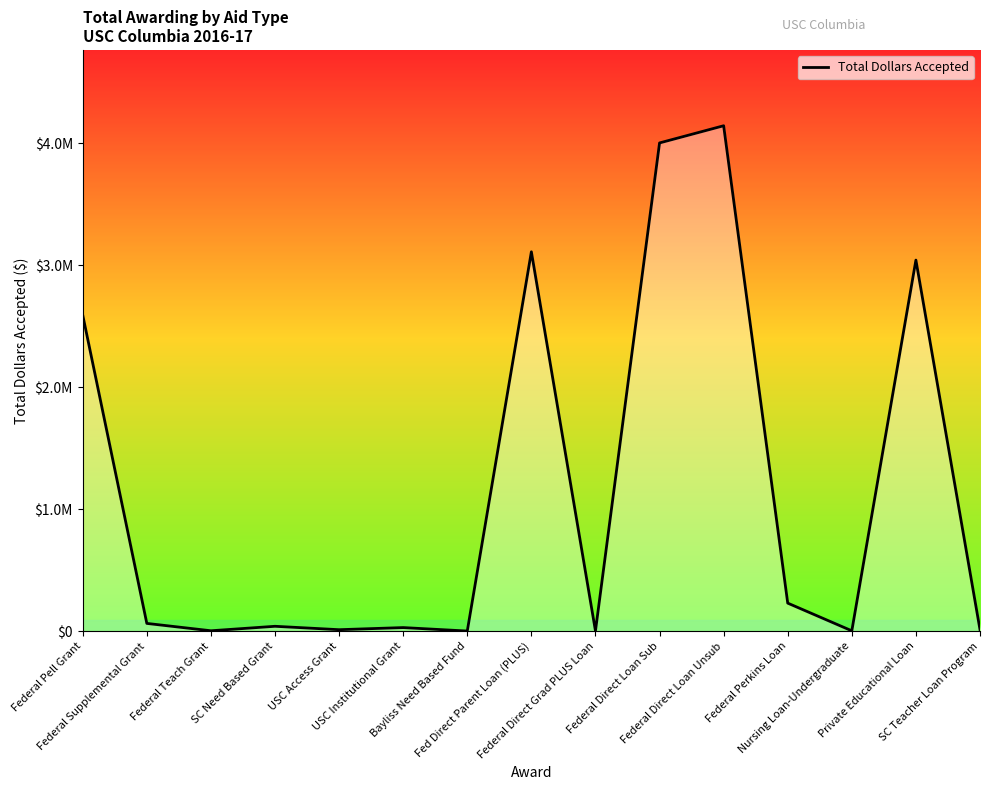

Does the chart display data point markers on the line(s)?

No